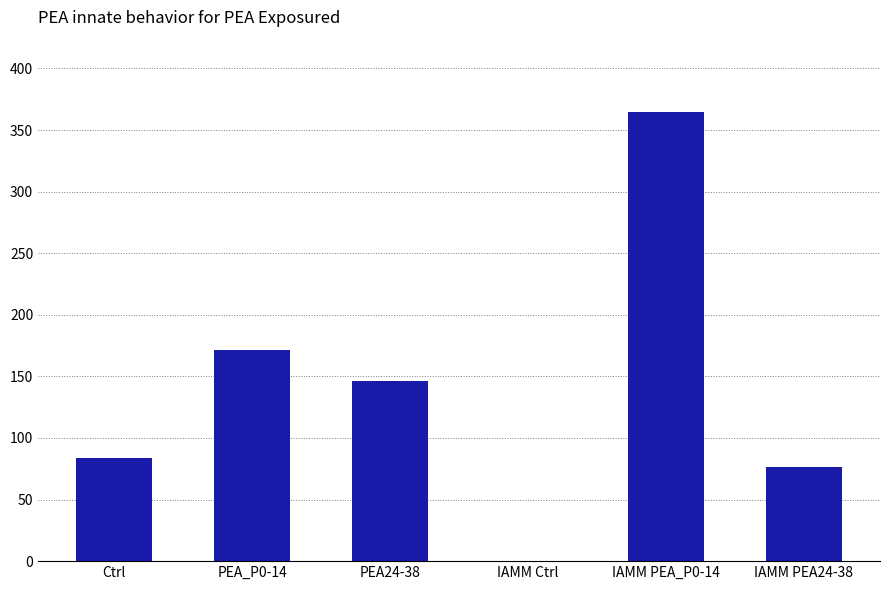

Count the number of categories in the chart.

6